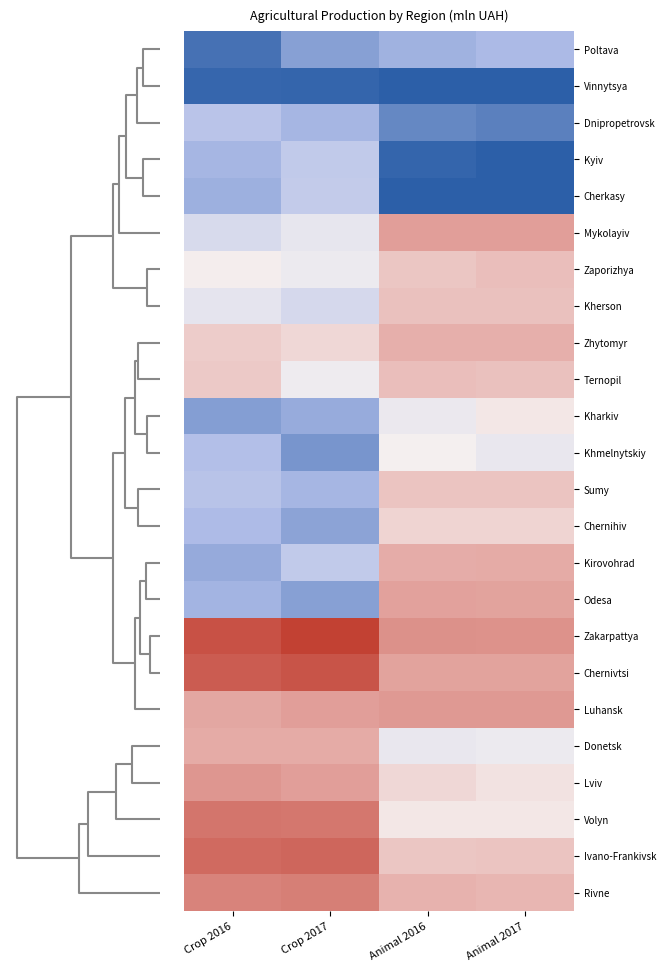

At which category does the chart reach its minimum across all series?

Crop 2017